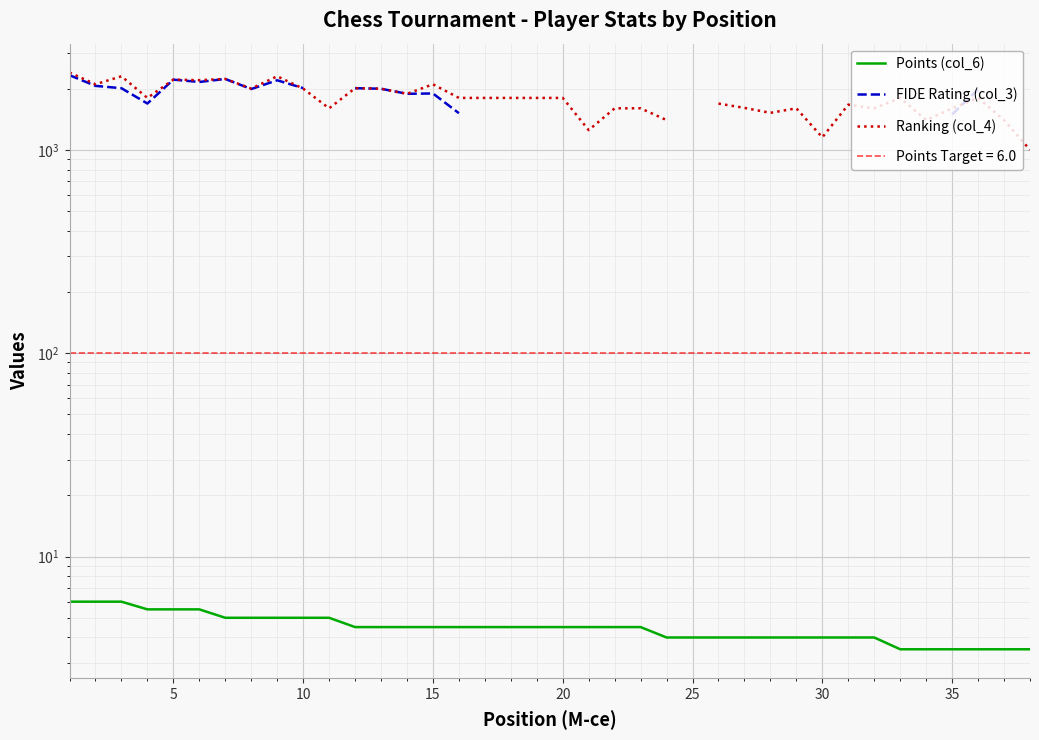

Which series has the widest spread of values?

Ranking (col_4)